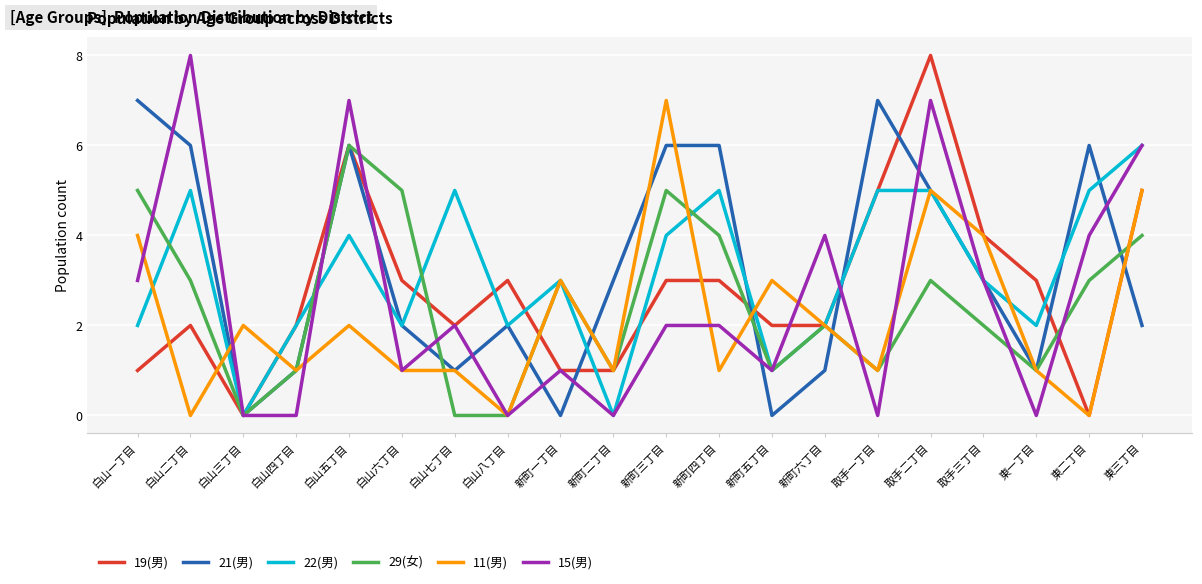

Which series ends up on top after the final intersection of 11(男) and 21(男)?

11(男)